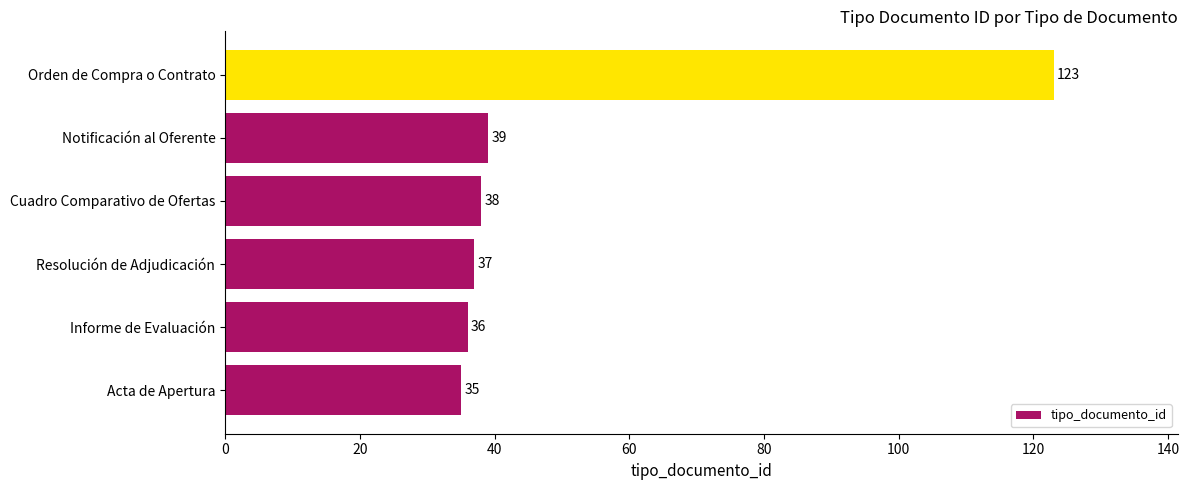

How many distinct data groups are displayed?

1